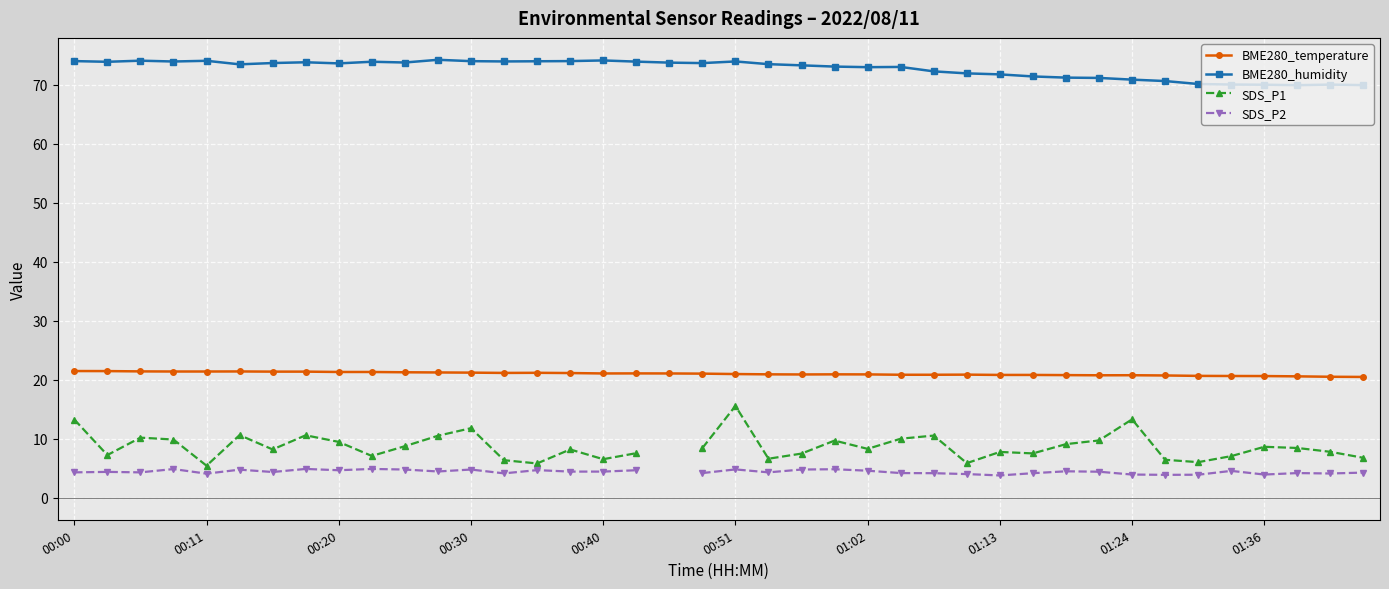

The value of BME280_temperature at 01:02 is 20.9. True or false?

True